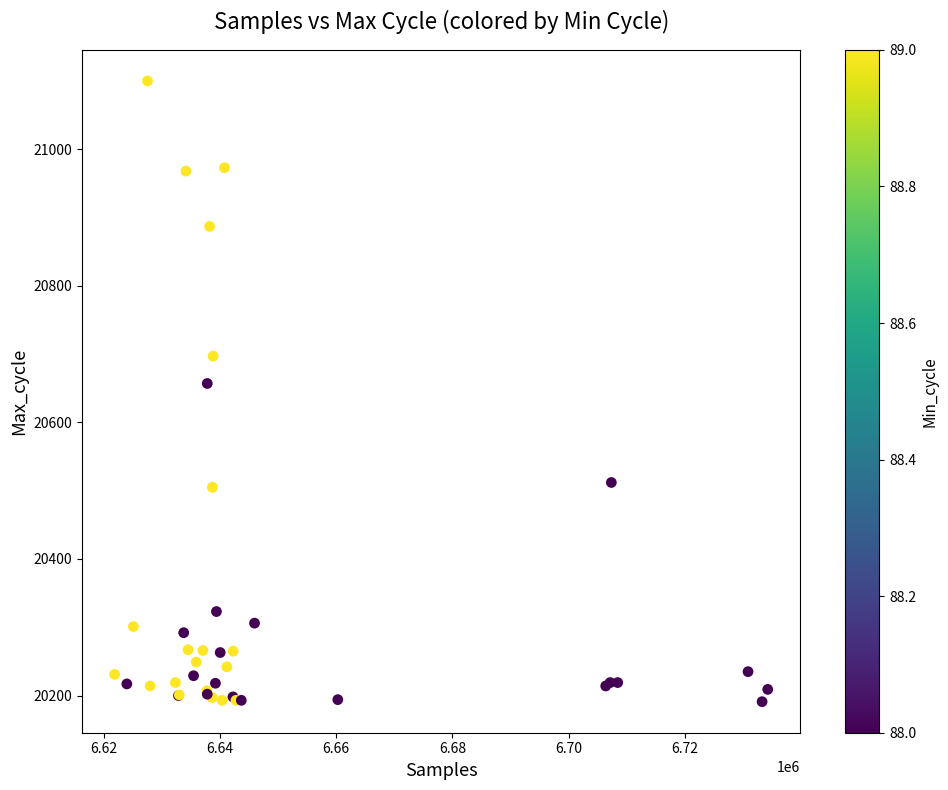

What Y value in the scatter plot is closest to 20645?

20657